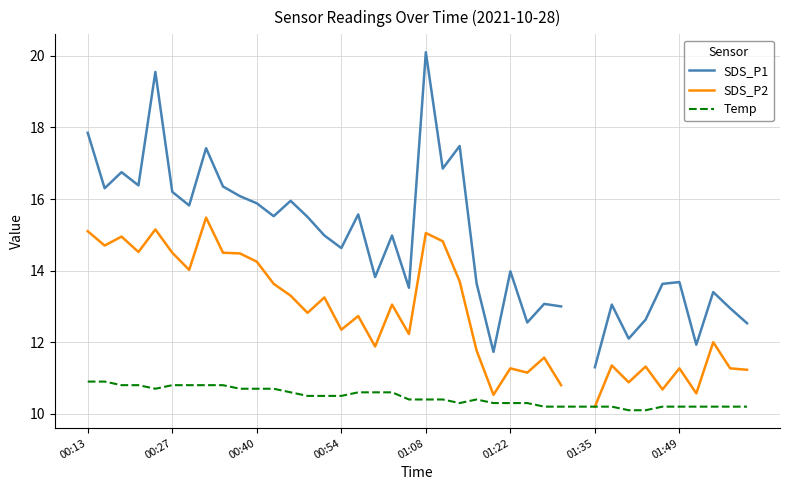

What is the difference between the maximum and minimum values in the SDS_P1 series?

8.8